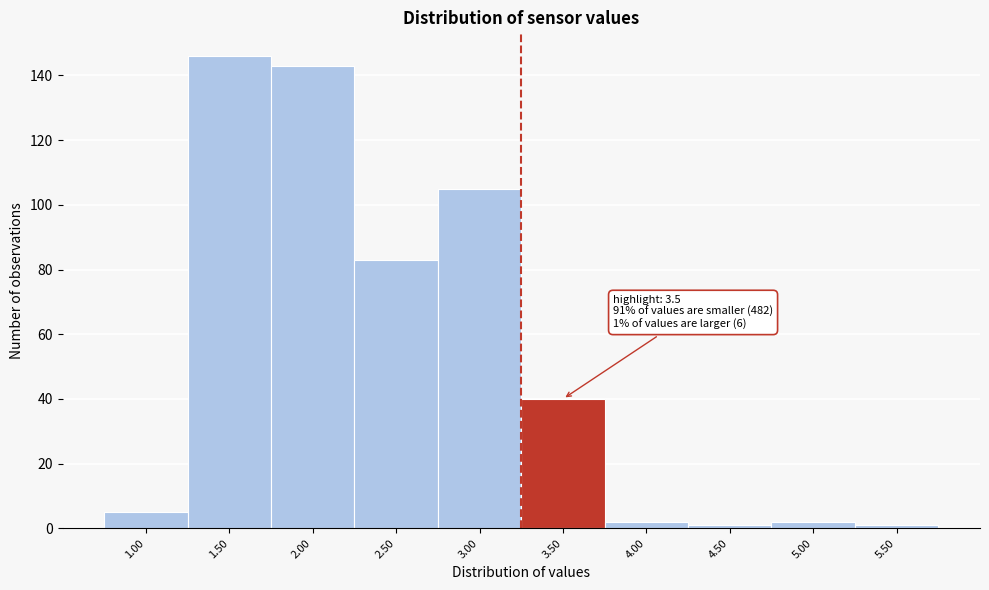

Reading left to right, transcribe all the data shown in this chart.

5	146	143	83	105	40	2	1	2	1